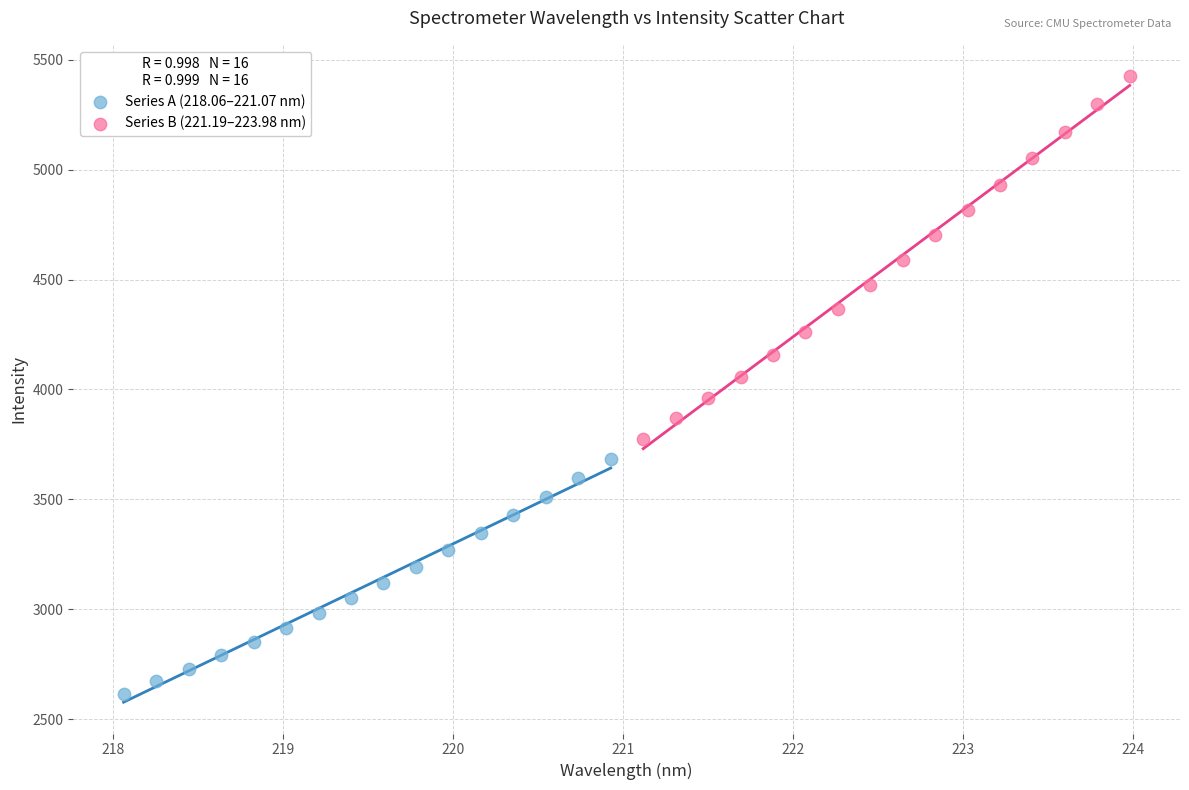

Which series reaches the minimum Y coordinate?

Series A (218.06–221.07 nm)